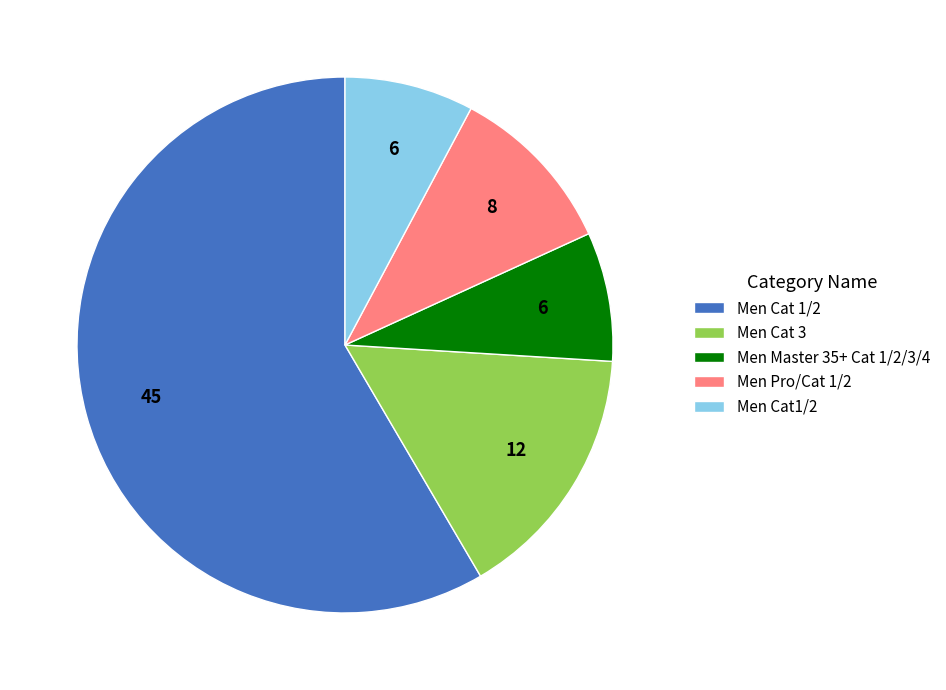

Approximately how many times larger is the value at Men Master 35+ Cat 1/2/3/4 compared to Men Cat1/2?

1.0